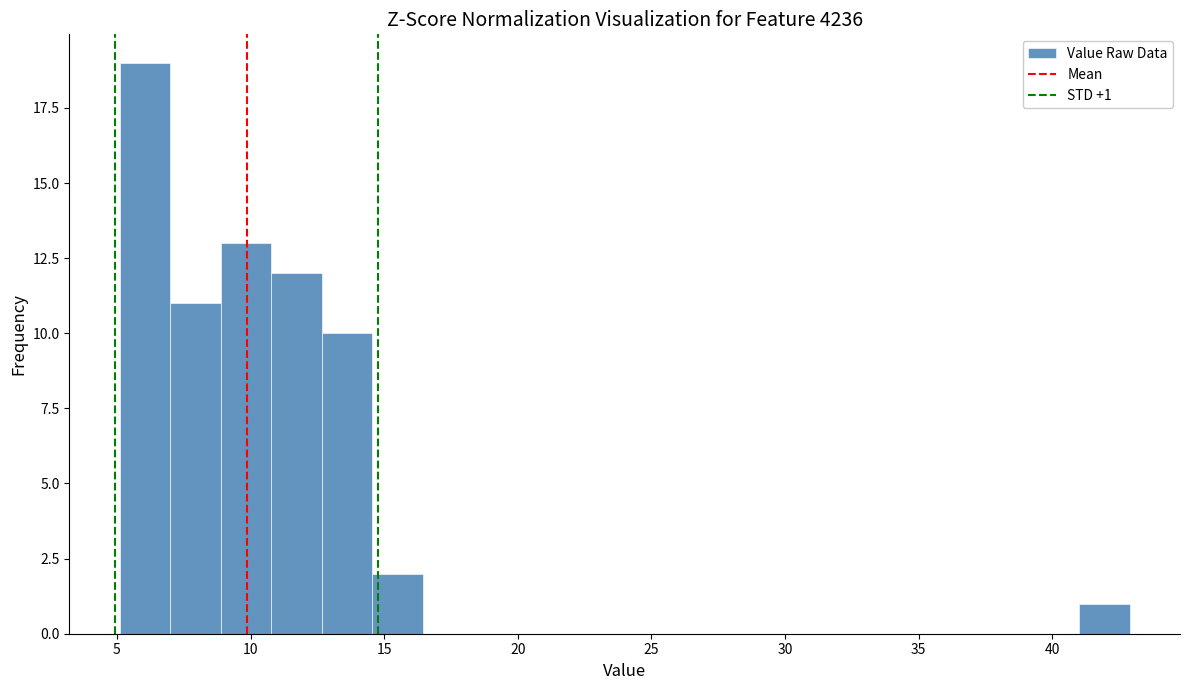

Around what value on the x-axis is the tallest bar? Give the approximate position of its centre, as read against the axis.

6.0